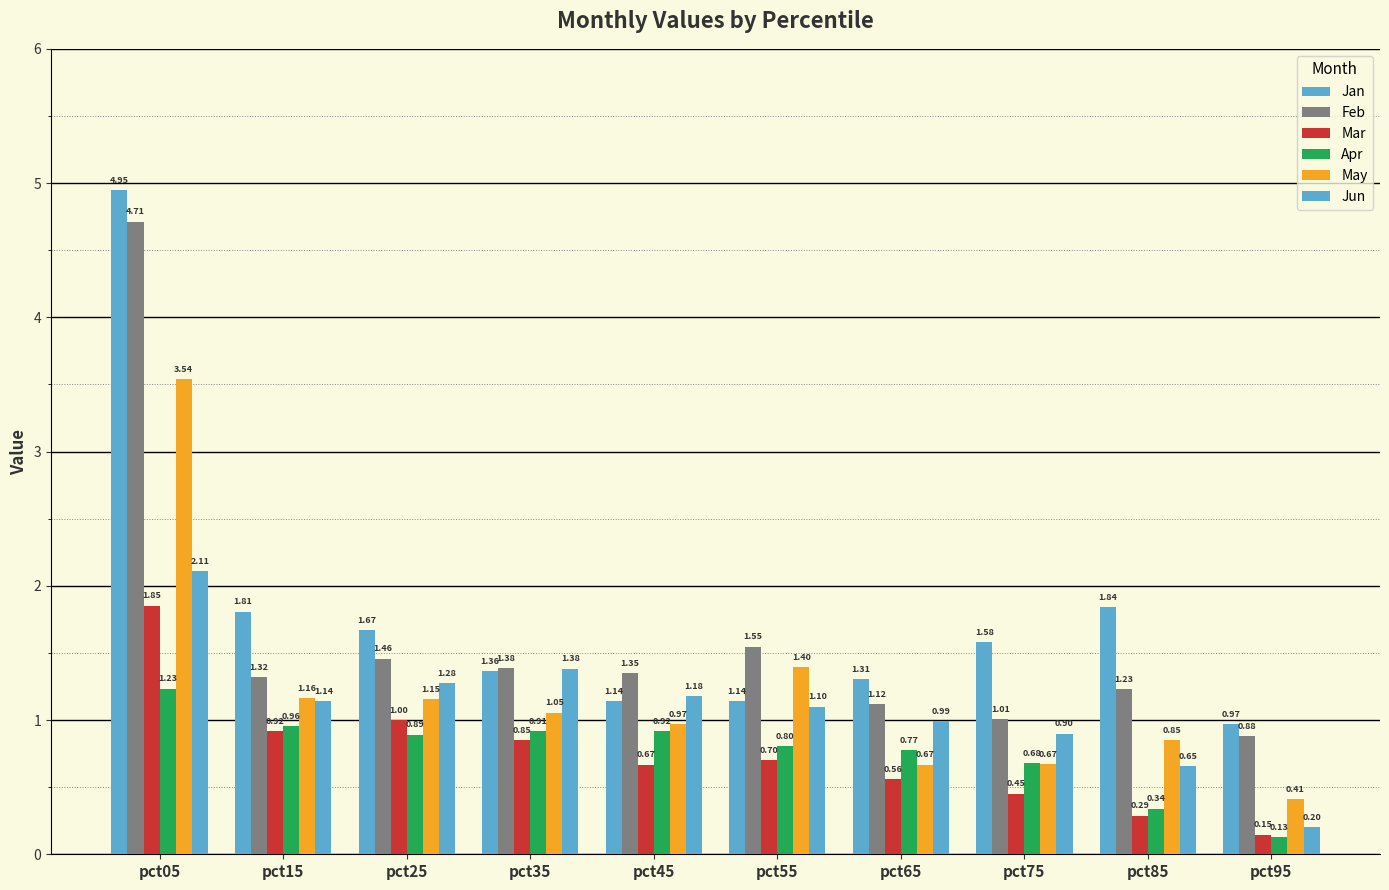

What is the difference between the Jun values at pct35 and pct85?

0.7